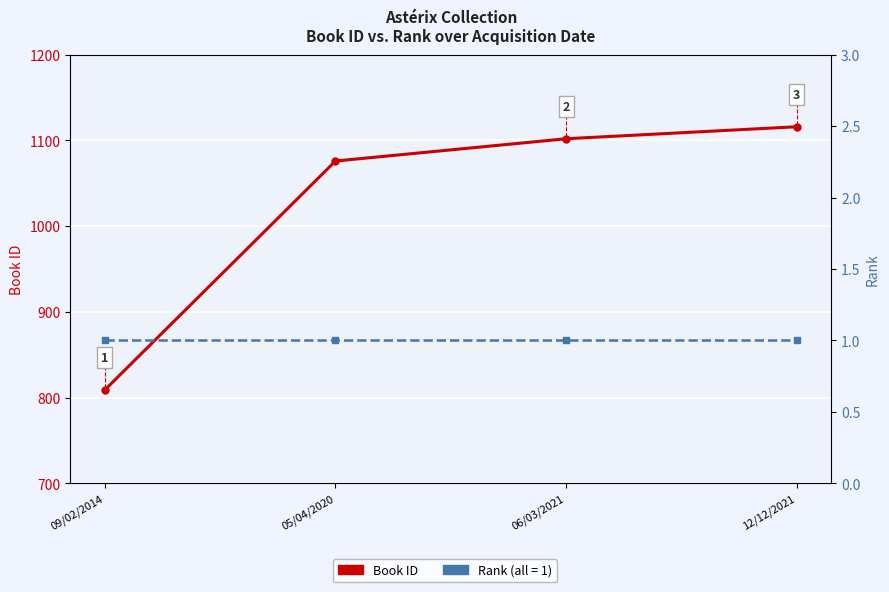

At 05/04/2020, list the series in order from largest to smallest.

id, rank